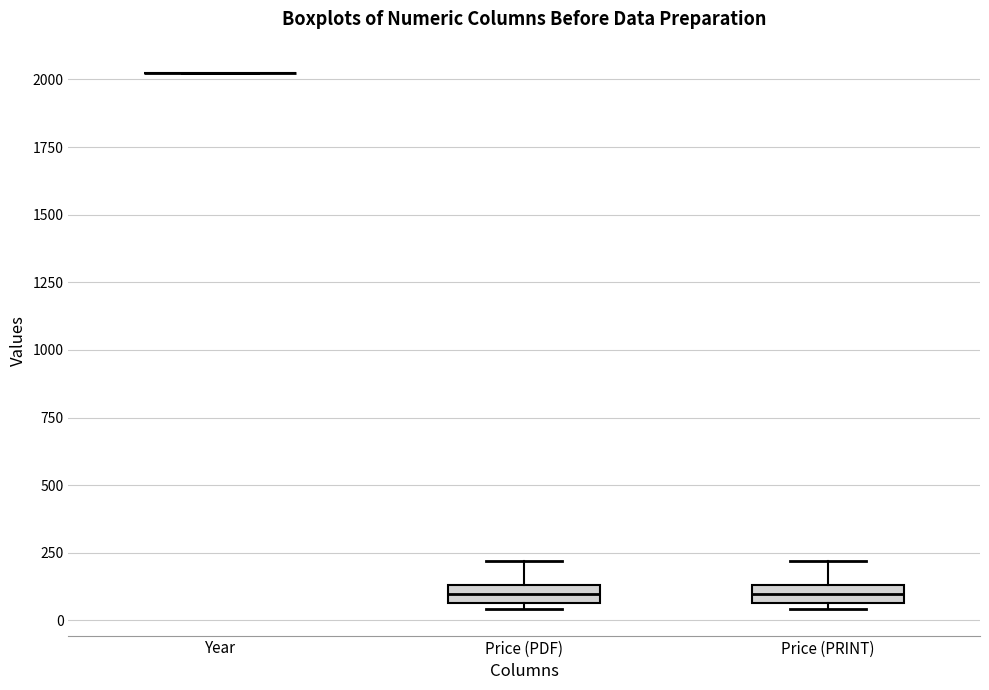

Where does the upper whisker of the box for Price (PRINT) end on the y-axis? The values are not printed on the chart, so give them approximately, as read against the axis.

200